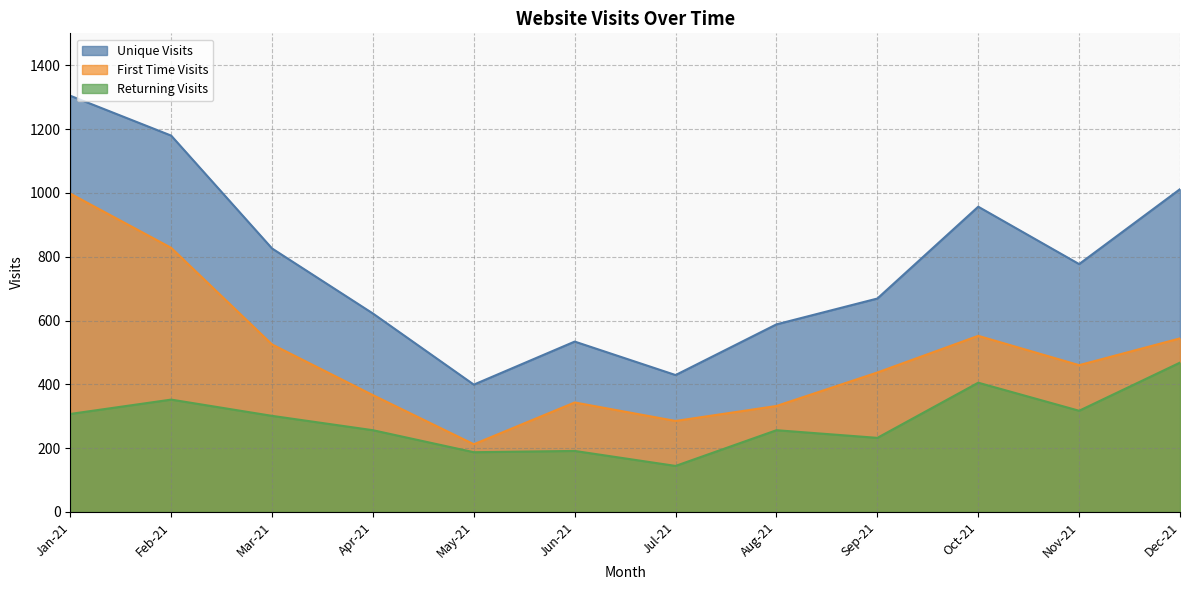

How many data points in Unique Visits are above 777?

5